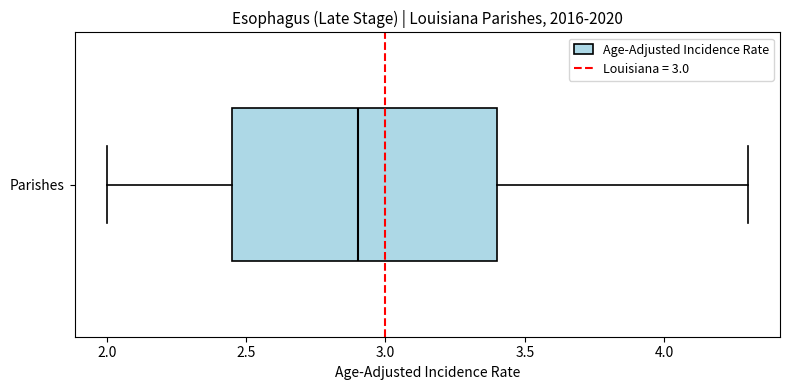

Where does the right whisker of the box for Parishes end on the x-axis? The values are not printed on the chart, so give them approximately, as read against the axis.

4.30